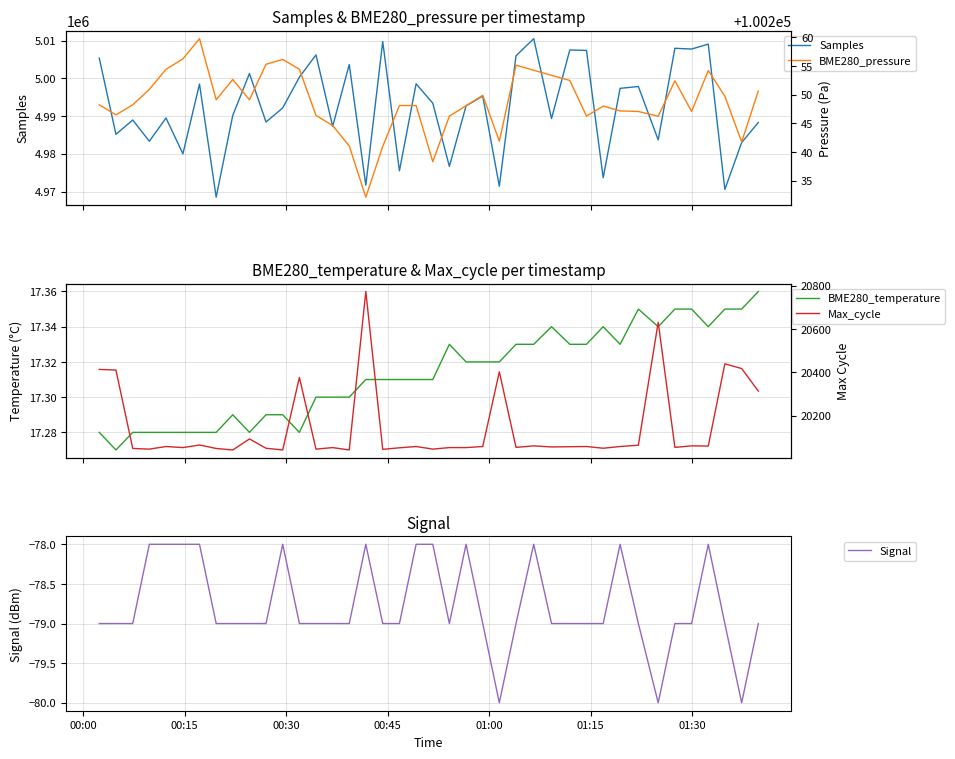

What is the maximum value for Samples?

5010572